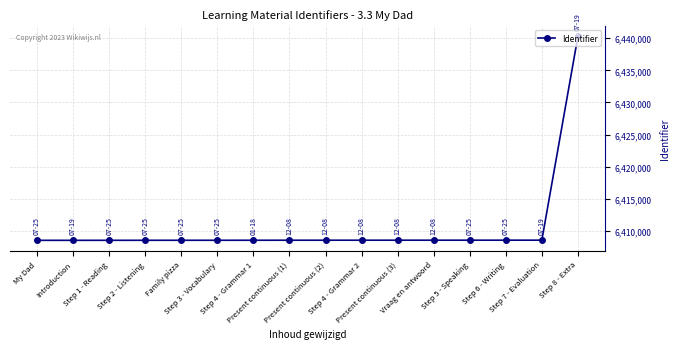

Which category has the highest value across all series?

Step 8 - Extra